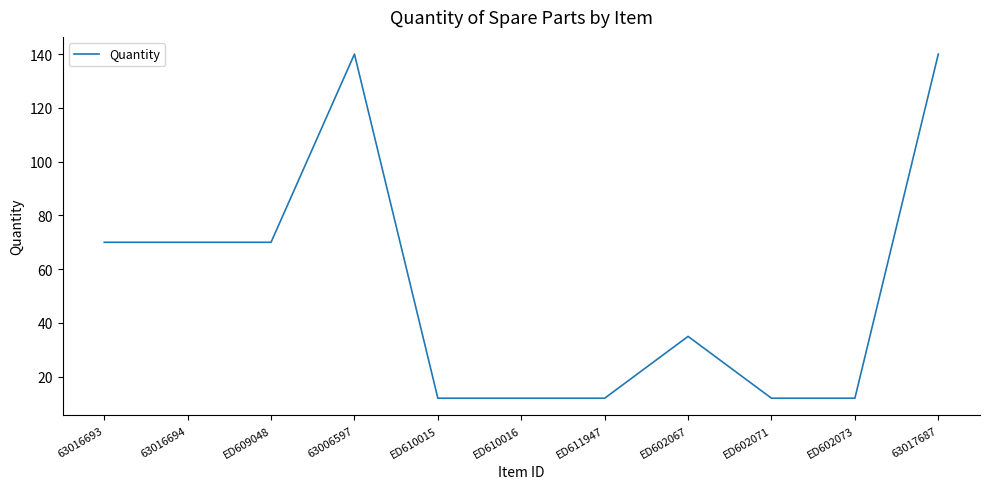

Between ED610016 and ED609048, which is larger?

ED609048